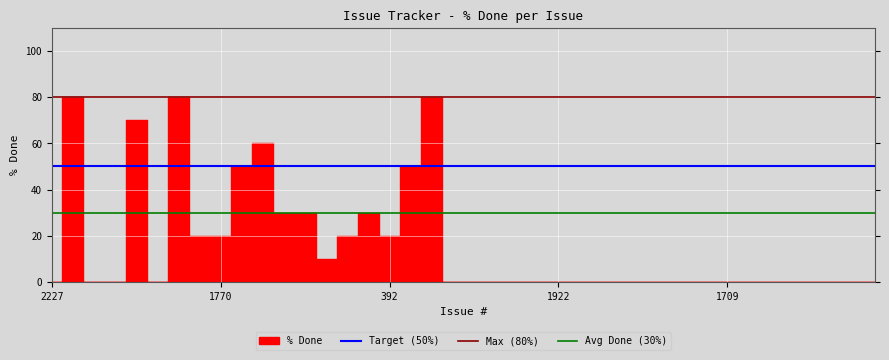

What is the label of the 37th point from the right?

551